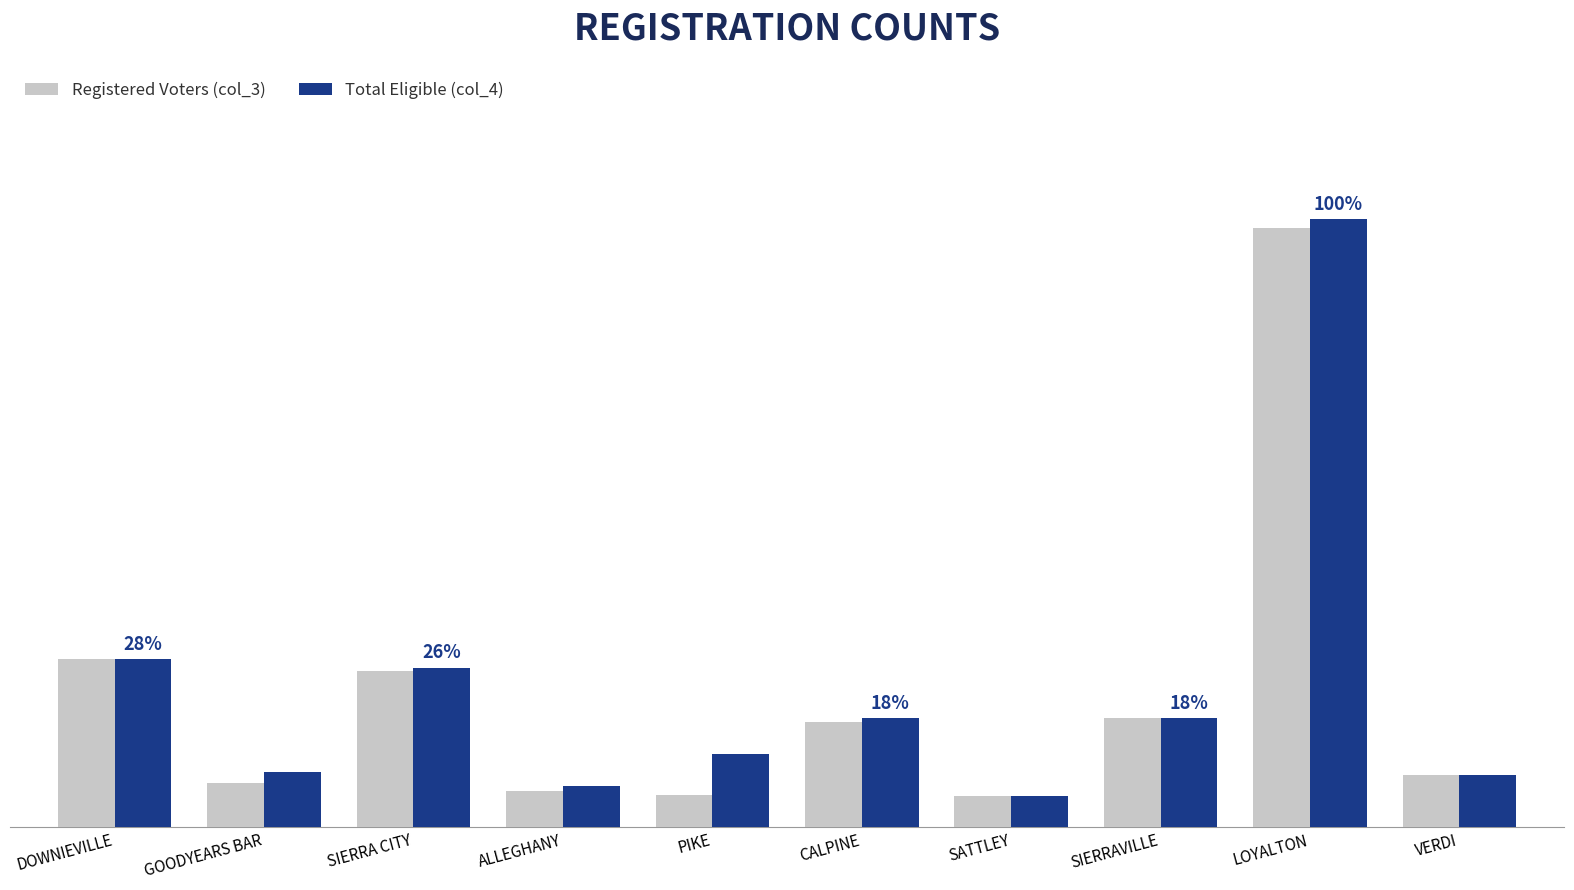

True or false: col_4 (Total) has a value of 49 at SATTLEY.

True